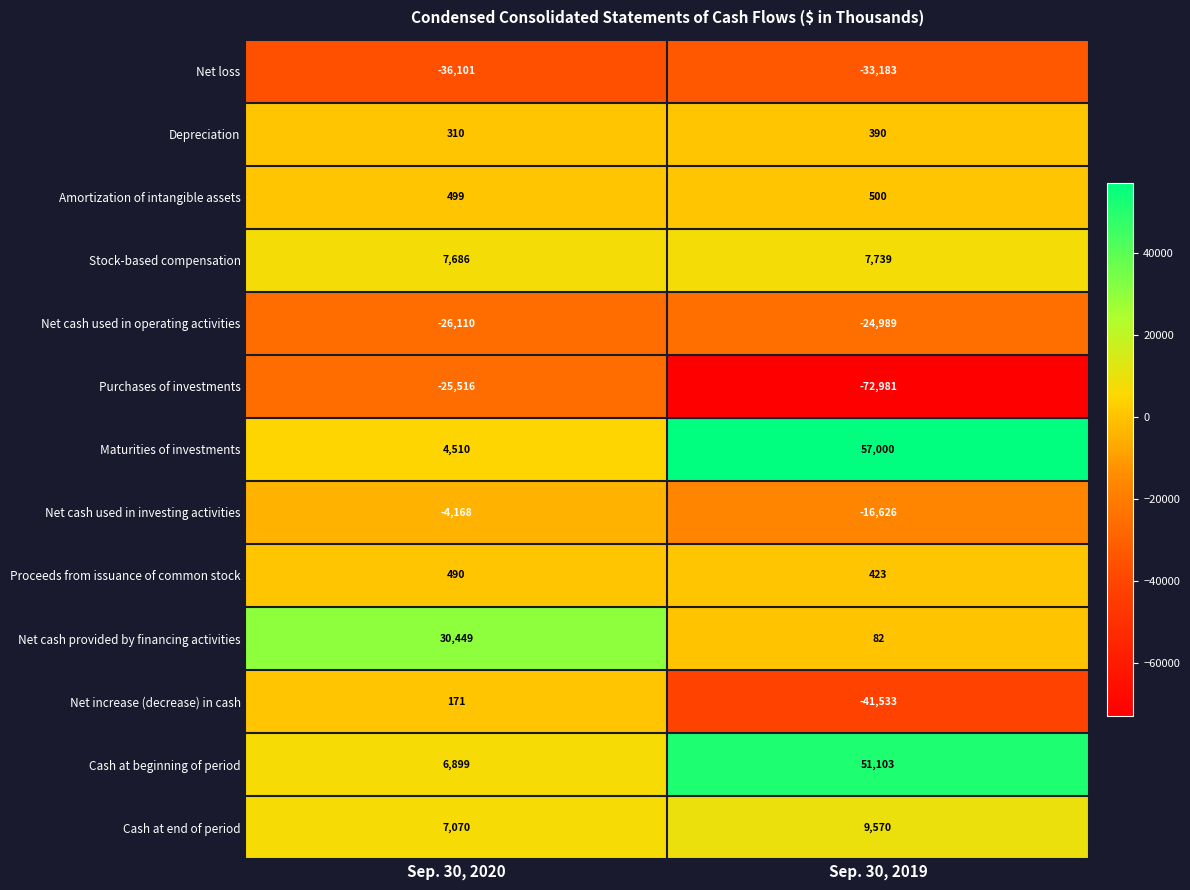

Between Sep. 30, 2020 and Sep. 30, 2019, which series saw the biggest shift?

Maturities of investments